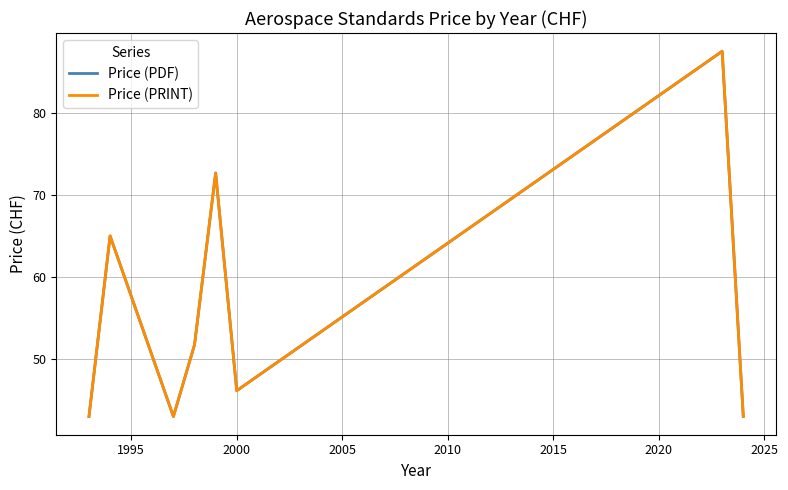

Reading left to right, what are all the values shown in this chart?

Price (PDF): 43.0	65.0	43.0	51.7	72.7	46.1	87.5	43.0
Price (PRINT): 43.0	65.0	43.0	51.7	72.7	46.1	87.5	43.0